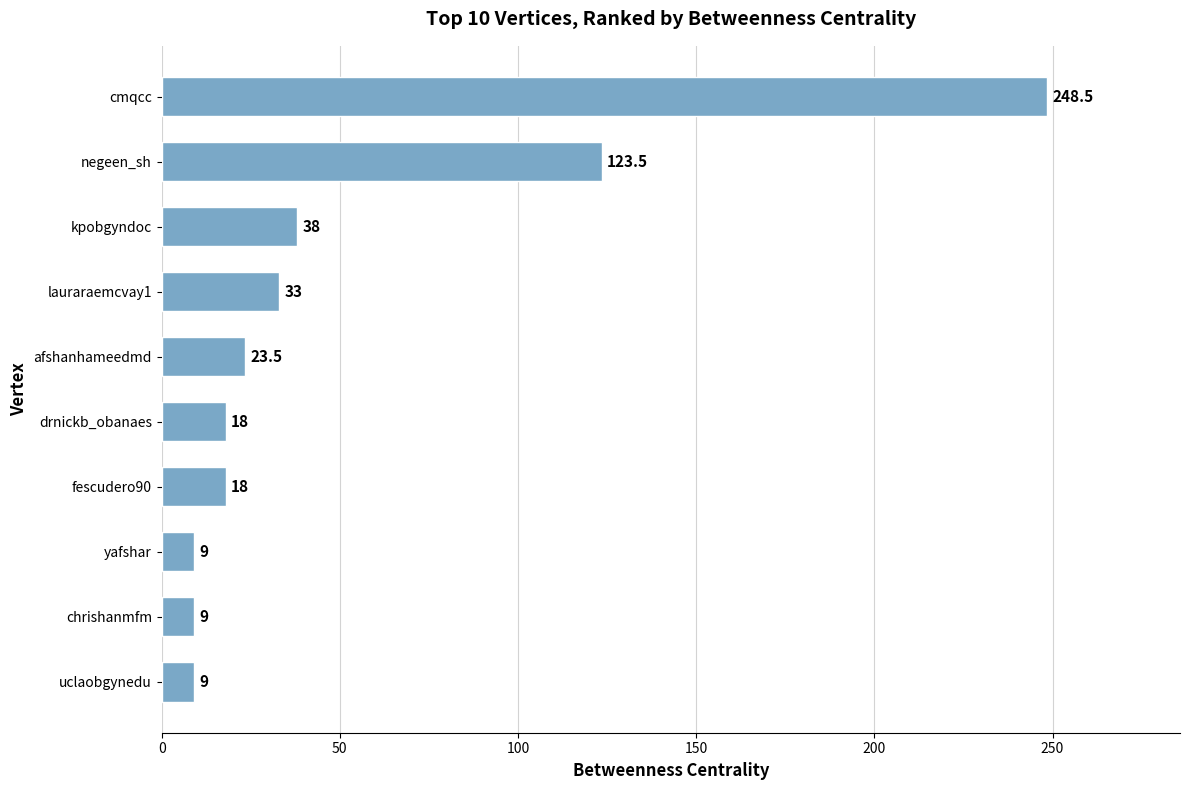

Where is the data nearest to the value 128?

negeen_sh